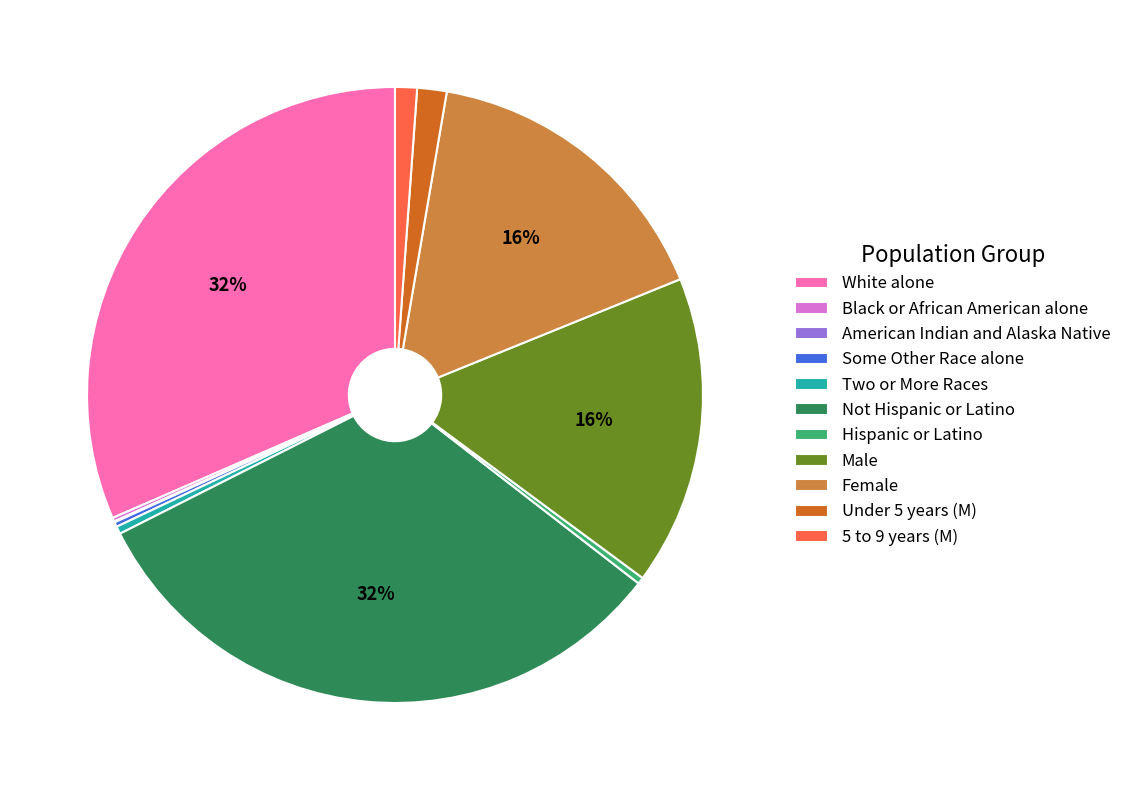

What percentage is the 5 to 9 years (M) slice, to the nearest percent?

1%